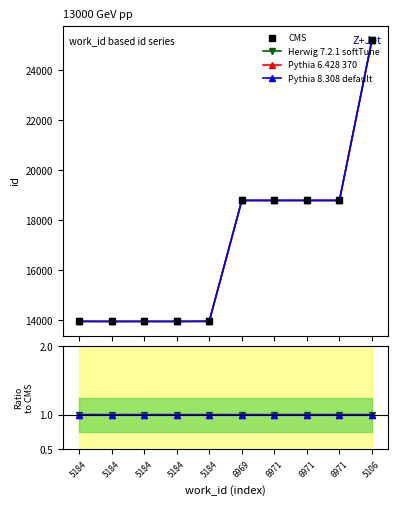

True or false: Herwig 7.2.1 softTune and CMS intersect in this chart.

False